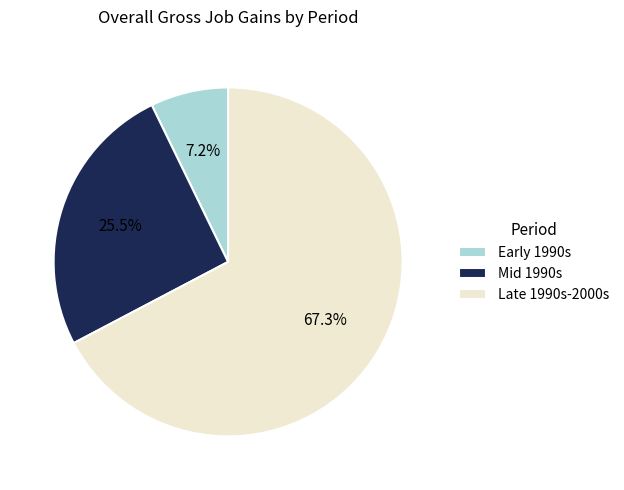

Count the number of slices in the pie.

3